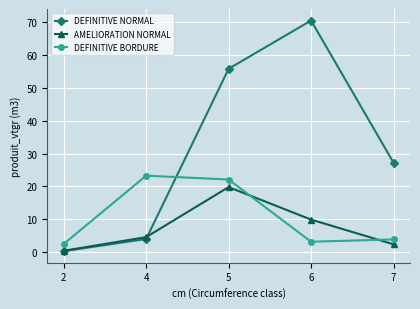

How many times do DEFINITIVE NORMAL and AMELIORATION NORMAL cross each other?

1